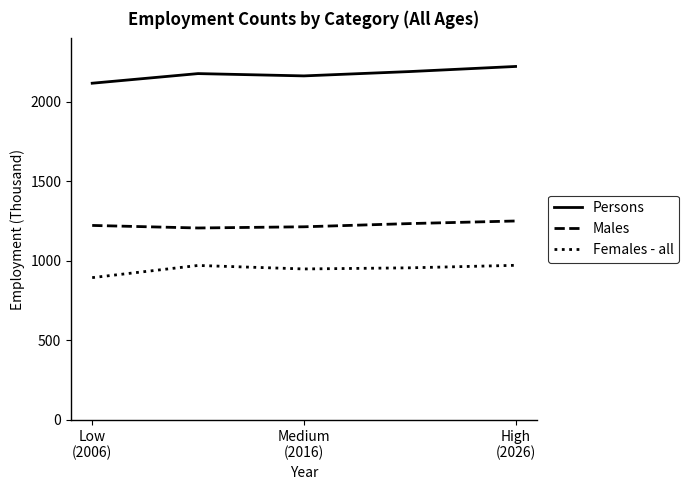

Which series has the largest total across all categories?

Persons